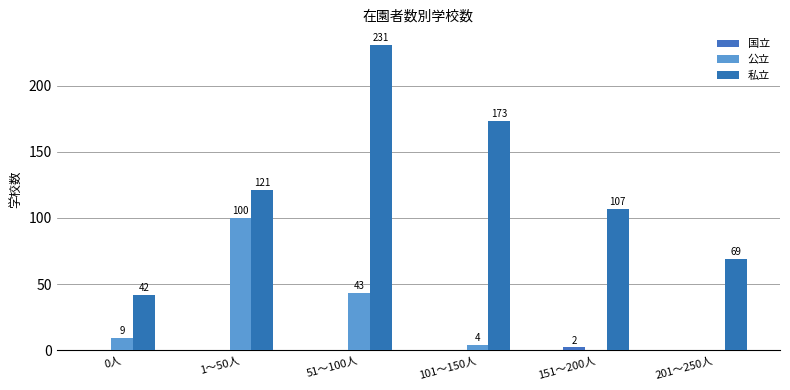

The value of 公立 at 151～200人 is 62. True or false?

False